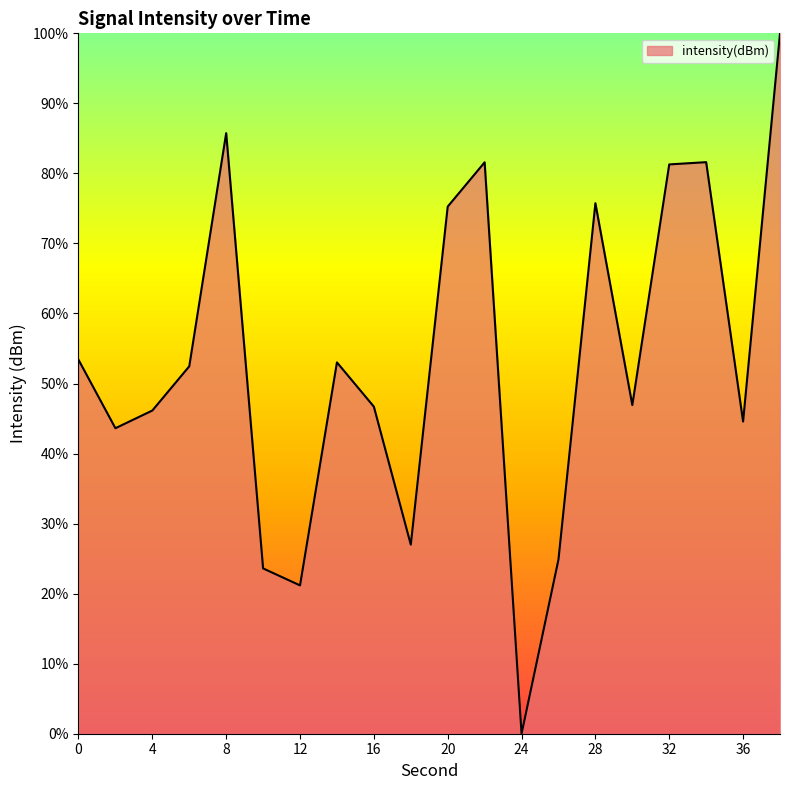

What is the greatest value displayed?

100.0